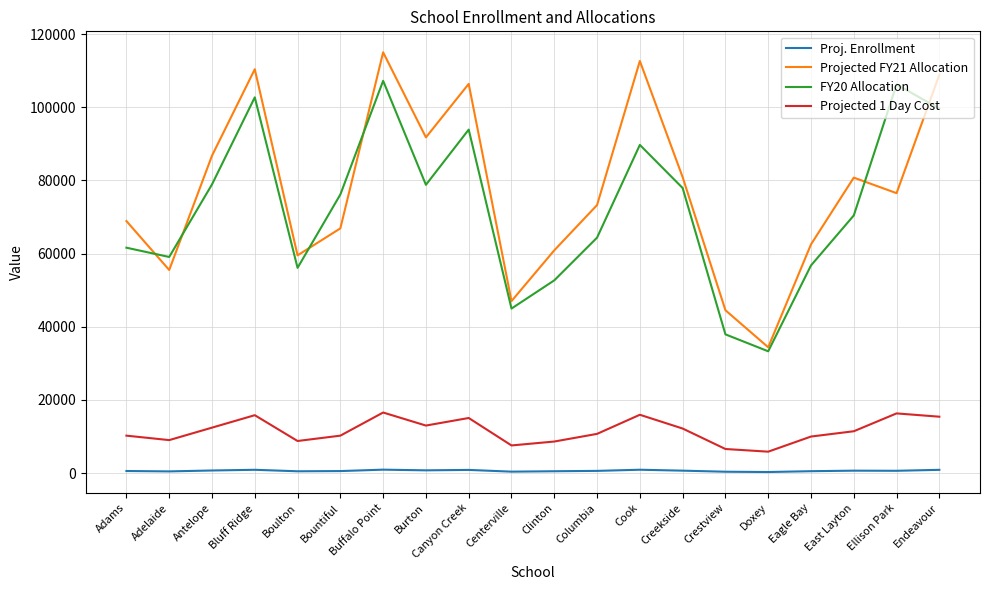

The Projected FY21 Allocation series shows 28521 at Burton. True or false?

False